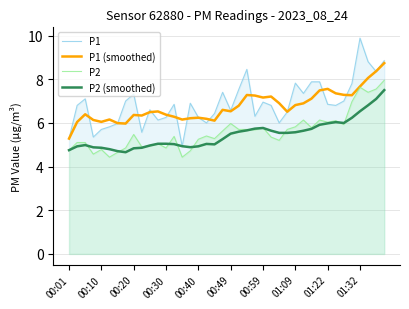

Reading left to right, list all the values displayed in this chart.

P1: 5.3	6.8	7.1	5.3	5.7	5.8	6.0	7.0	7.3	5.6	6.6	6.1	6.2	6.8	4.9	6.9	6.2	6.0	6.4	7.4	6.6	7.5	8.4	6.3	7.0	6.8	6.0	6.5	7.8	7.3	7.9	7.9	6.8	6.8	7.0	7.8	9.9	8.8	8.3	8.8
P1 (smoothed): 5.3	6.0	6.4	6.1	6.0	6.2	6.0	6.0	6.4	6.3	6.5	6.5	6.4	6.3	6.2	6.2	6.2	6.2	6.1	6.6	6.5	6.8	7.3	7.2	7.2	7.2	6.9	6.5	6.8	6.9	7.1	7.5	7.6	7.4	7.3	7.3	7.7	8.1	8.4	8.7
P2: 4.8	5.1	5.1	4.6	4.8	4.4	4.7	4.8	5.5	4.9	5.0	5.0	4.8	5.4	4.4	4.7	5.2	5.4	5.3	5.6	6.0	5.7	5.7	5.7	5.8	5.3	5.2	5.7	5.8	6.1	5.8	6.1	6.0	6.1	5.9	7.0	7.6	7.4	7.5	8.0
P2 (smoothed): 4.8	4.9	5.0	4.9	4.9	4.8	4.7	4.7	4.8	4.9	5.0	5.0	5.0	5.0	4.9	4.9	4.9	5.0	5.0	5.3	5.5	5.6	5.7	5.7	5.8	5.6	5.5	5.5	5.6	5.6	5.7	5.9	6.0	6.0	6.0	6.2	6.5	6.8	7.1	7.5